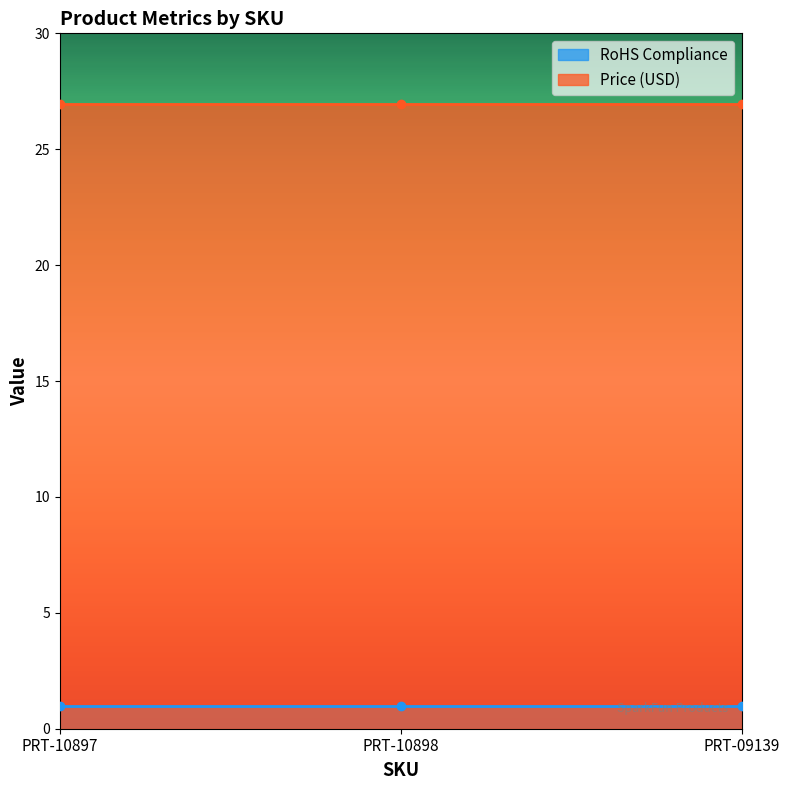

True or false: Price (USD) has a value of 10.5 at PRT-10897.

False